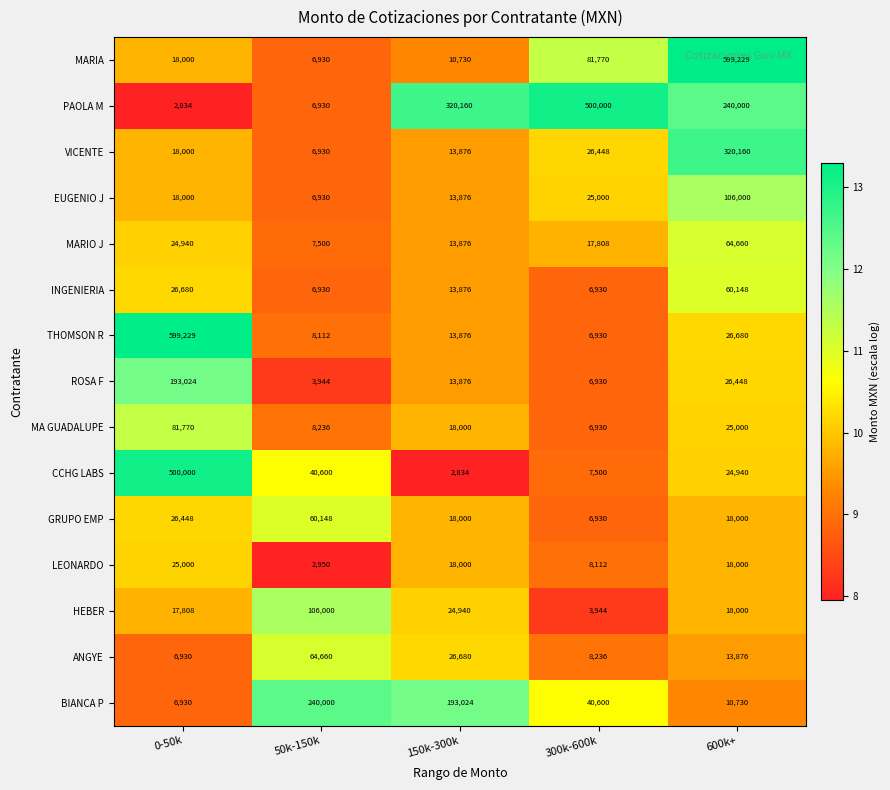

How many series are shown in this chart?

15